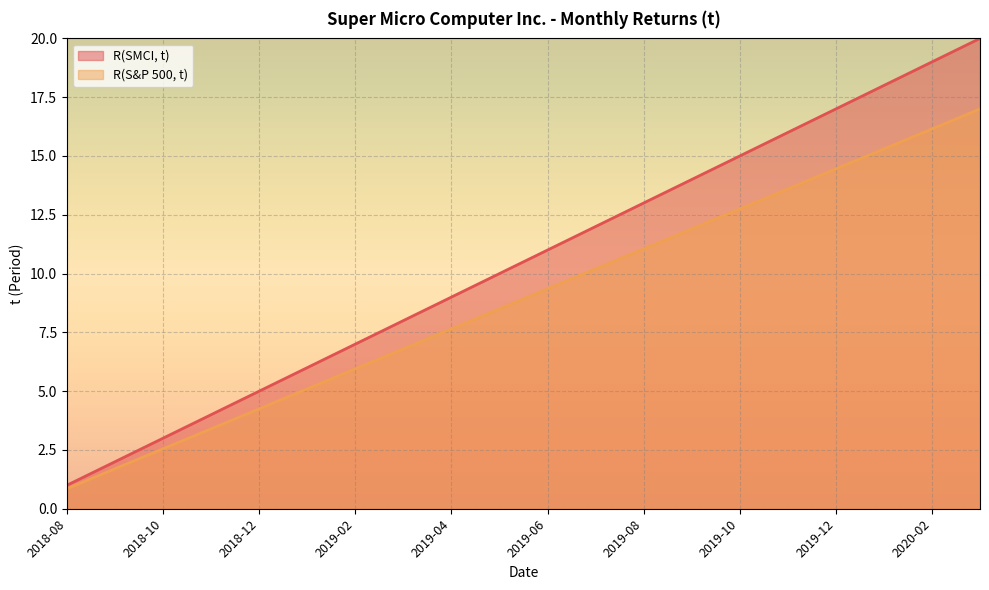

What is the difference between the maximum and minimum values in the R(SMCI, t) series?

19.0